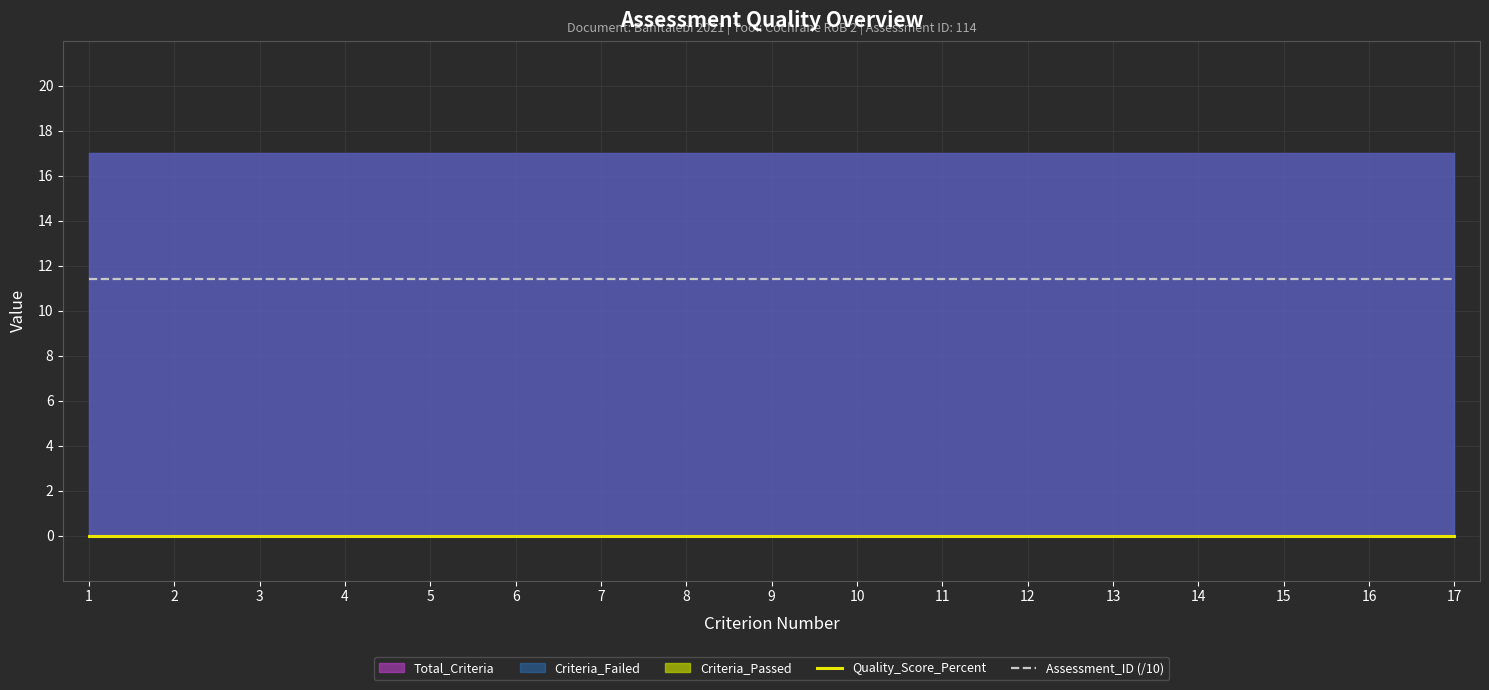

Does the chart have visible grid lines?

Yes